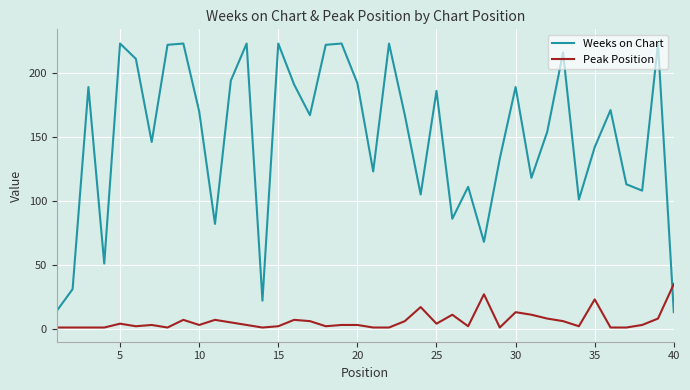

How many times do Weeks on Chart and Peak Position cross each other?

1